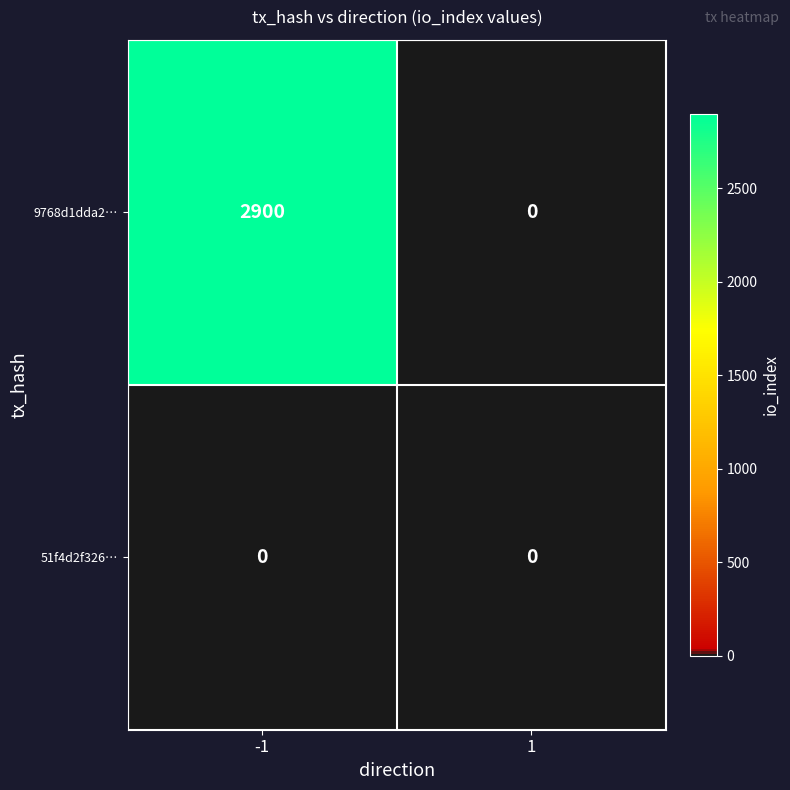

Which series has the widest spread of values?

9768d1dda2…